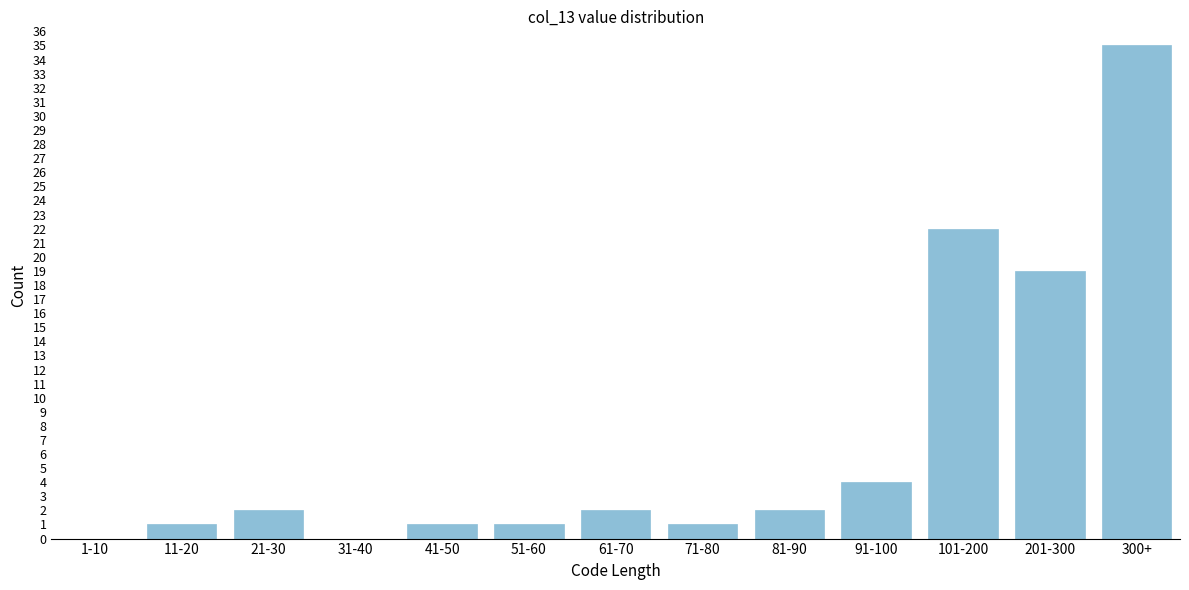

Reading right to left, extract all data points from this chart.

300+=35	201-300=19	101-200=22	91-100=4	81-90=2	71-80=1	61-70=2	51-60=1	41-50=1	31-40=0	21-30=2	11-20=1	1-10=0